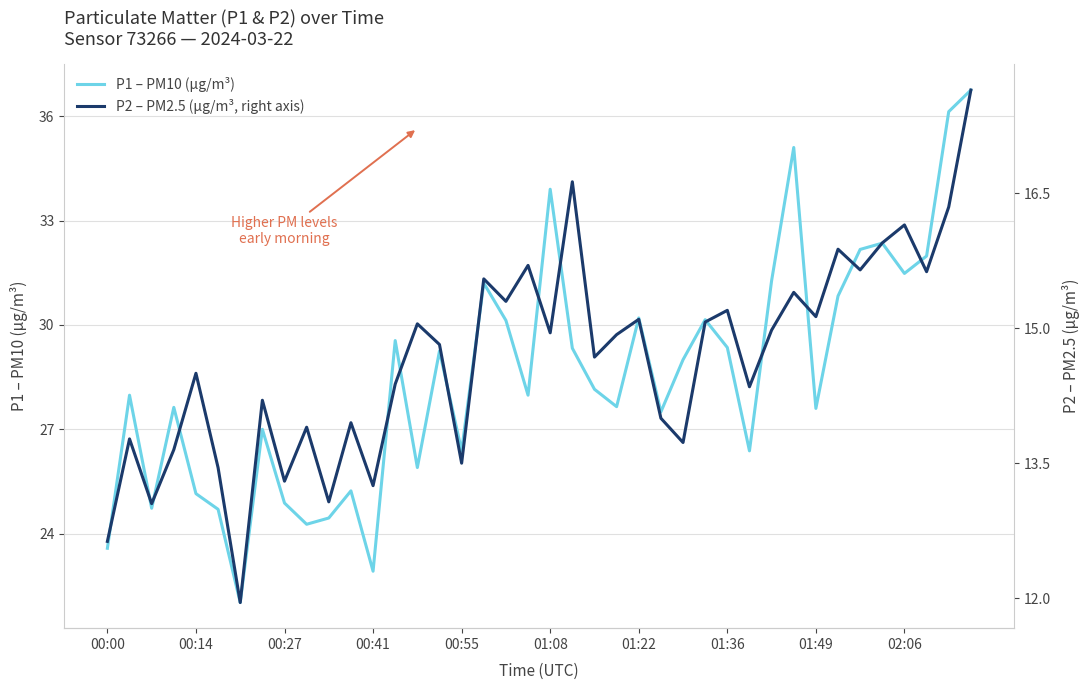

The P1 – PM10 (µg/m³) series shows 27.6 at 01:49. True or false?

True